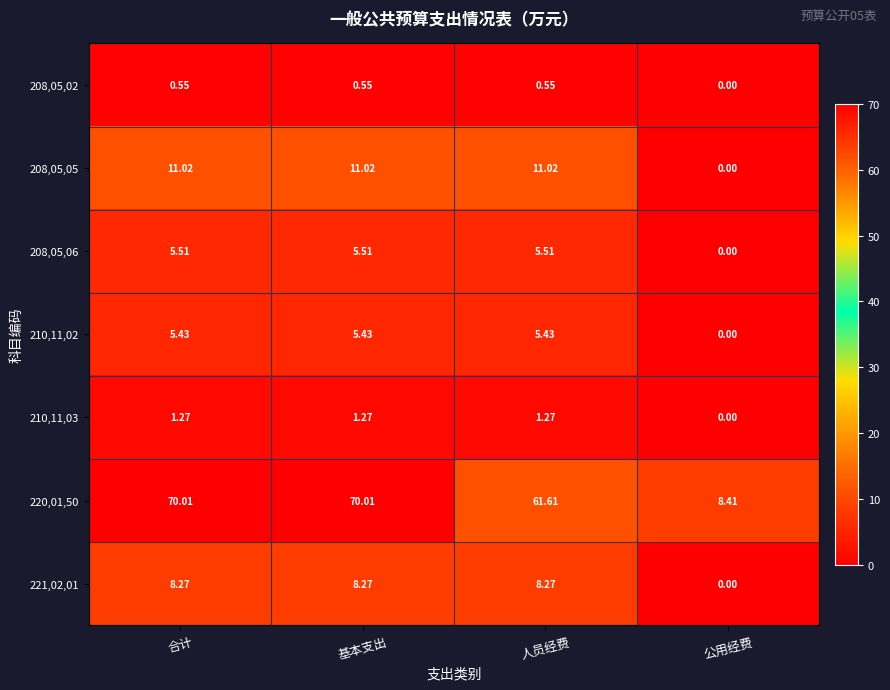

Which series changed the most between 人员经费 and 公用经费?

220,01,50